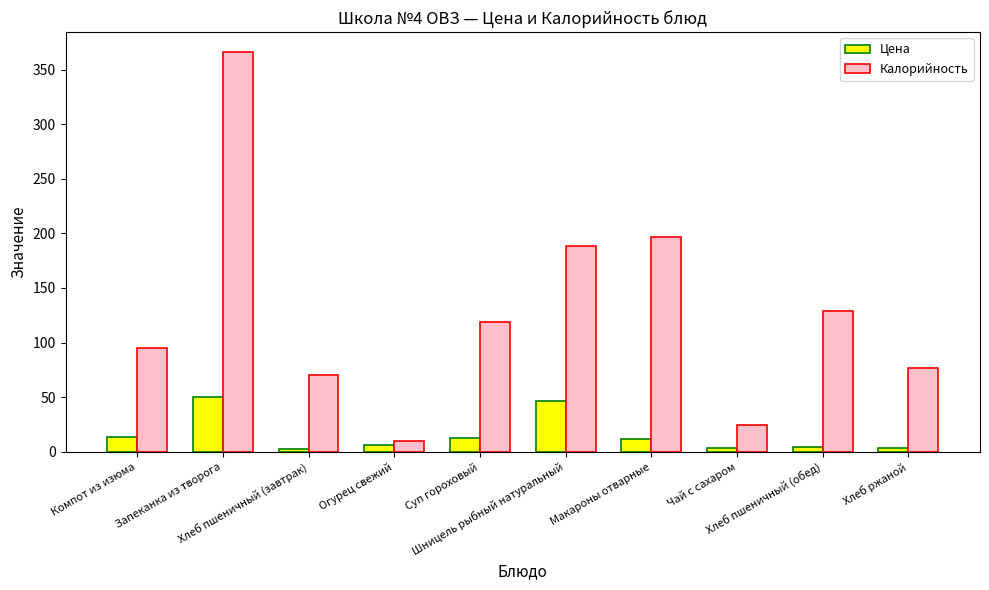

What is the greatest value displayed?

366.0